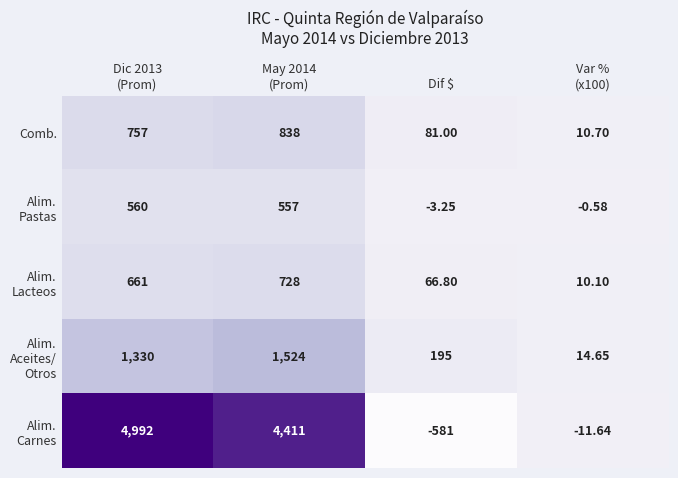

How many values in the Comb. series are below 757?

2